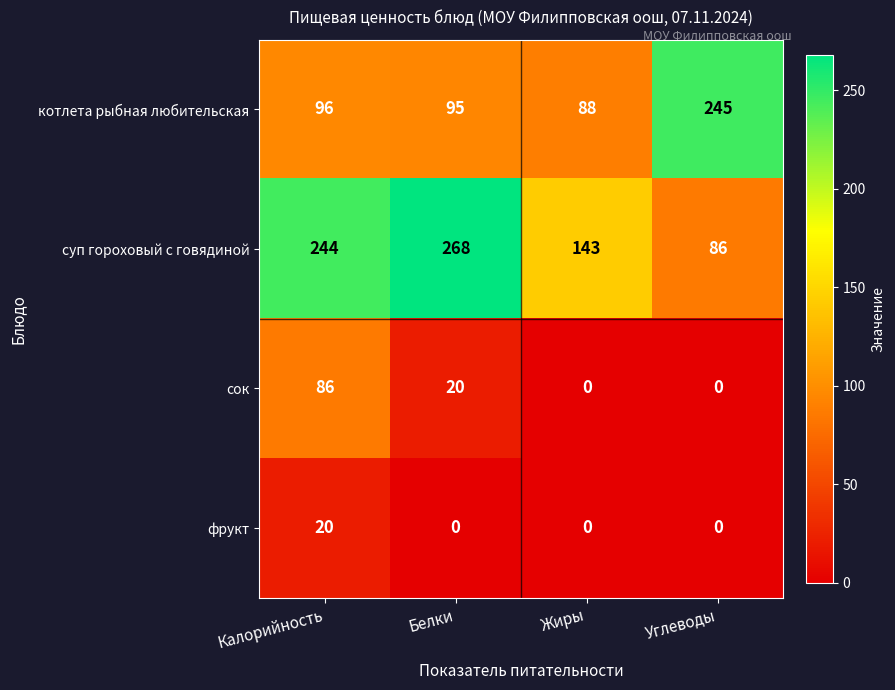

At which label does сок first exceed 20?

Калорийность